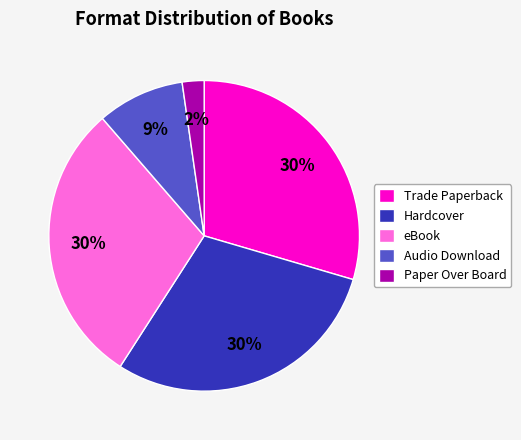

Does Trade Paperback account for over 50% of the chart?

No